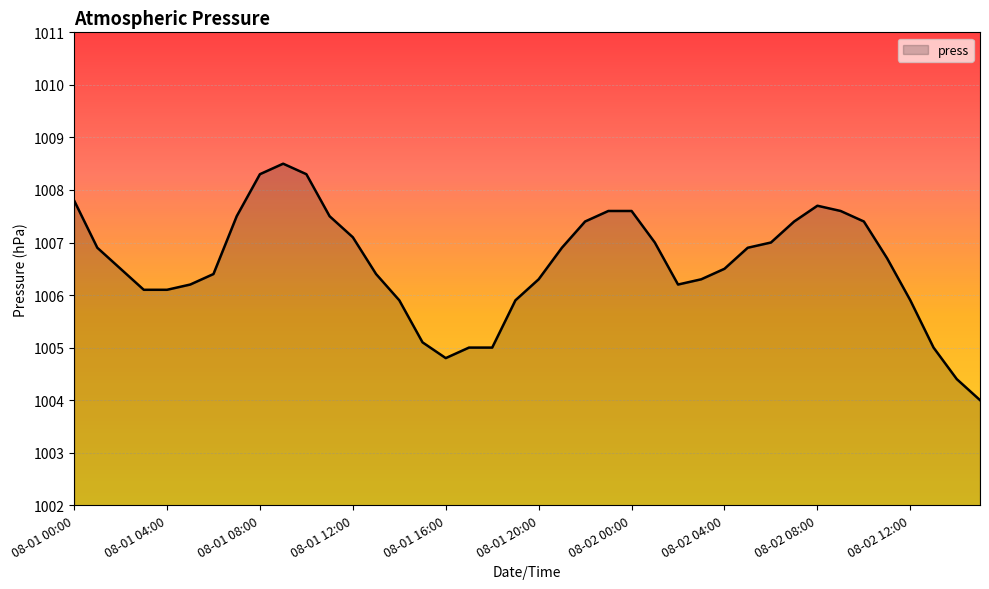

What is the difference between the maximum and minimum values?

4.5